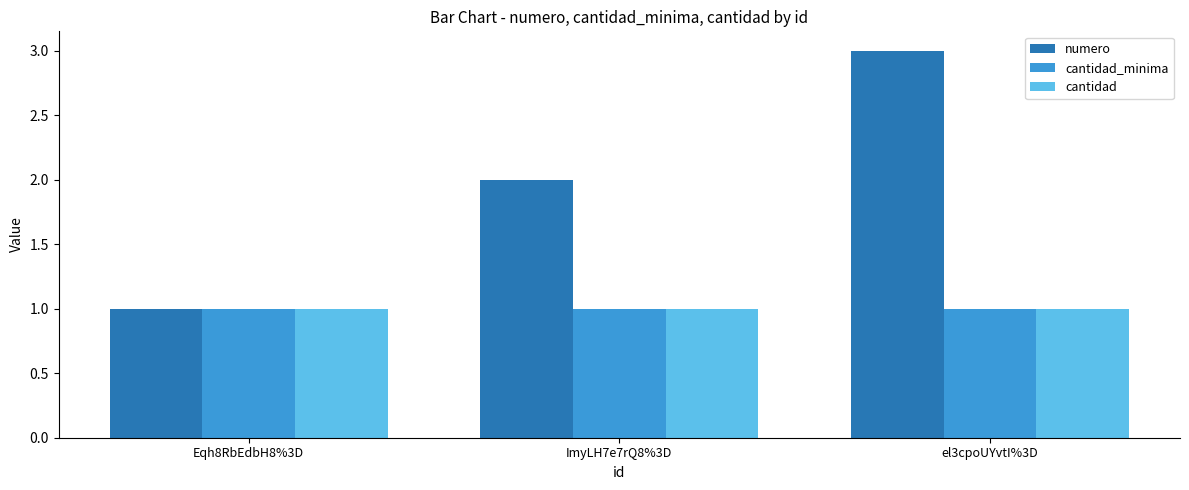

What are all the series names shown in the legend?

numero, cantidad_minima, cantidad